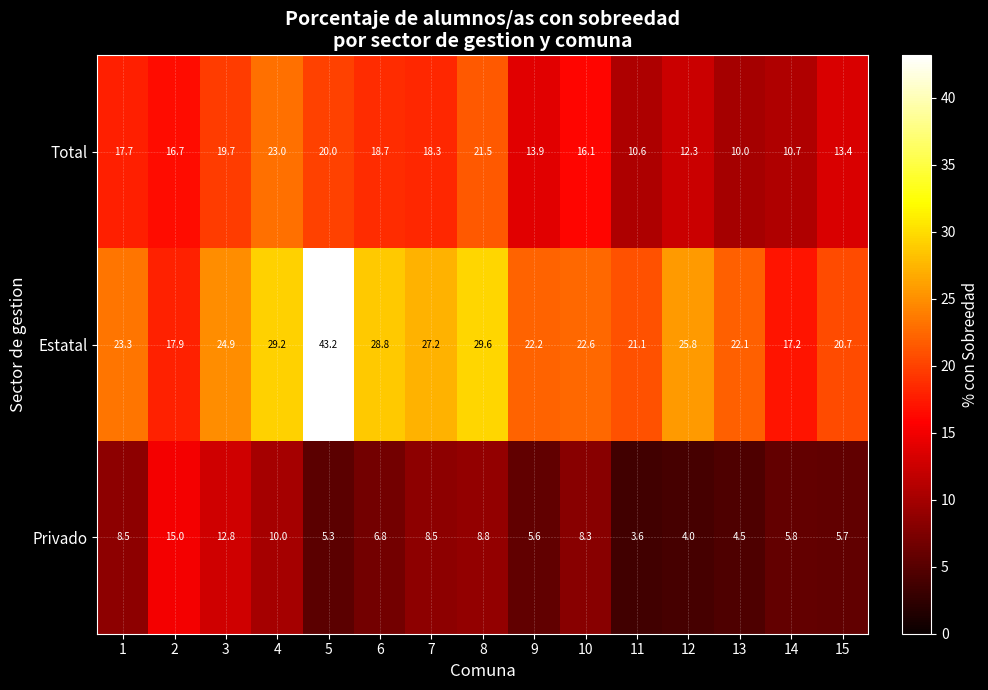

What is the difference between the highest and lowest values at 13?

17.6